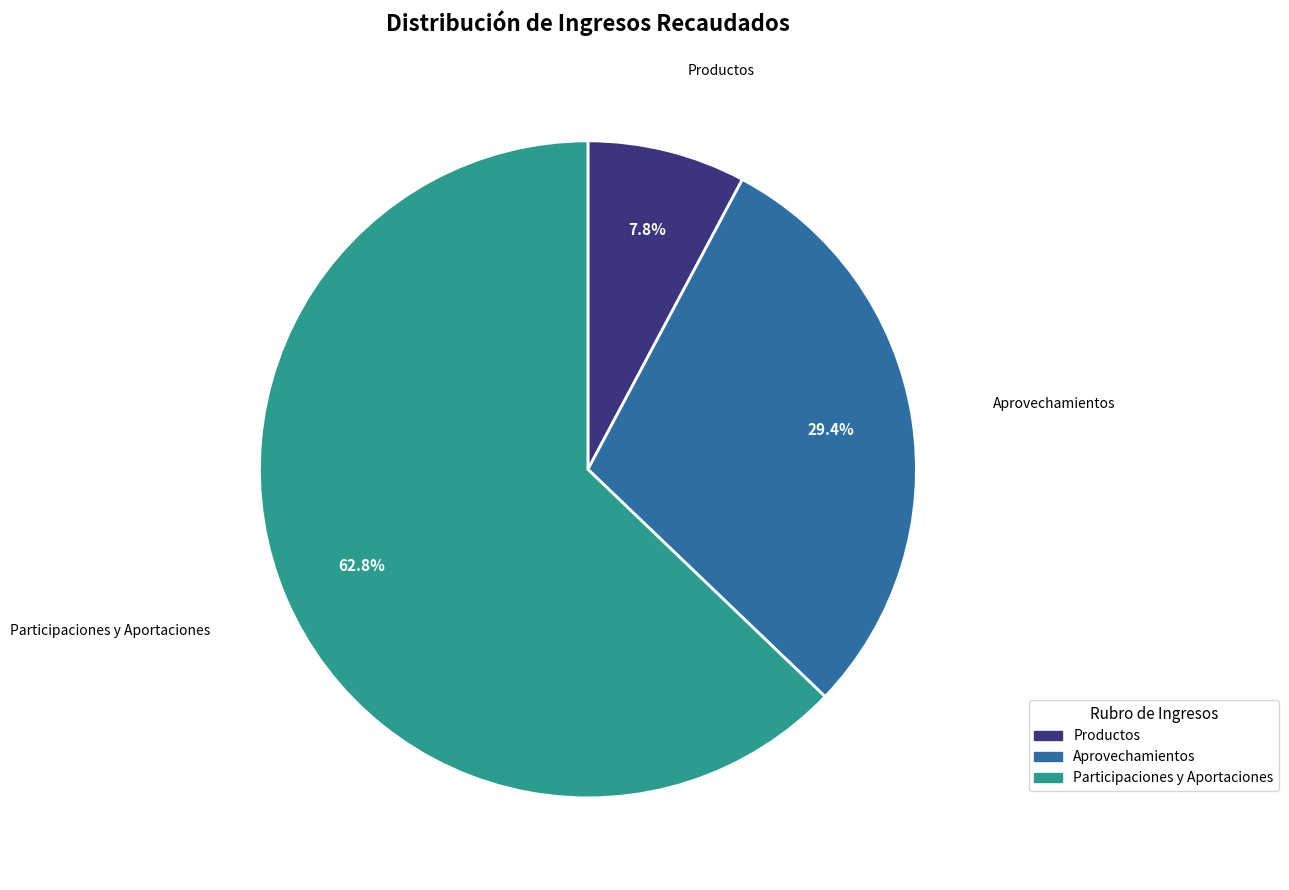

Is there any slice that represents more than half of the pie?

Yes